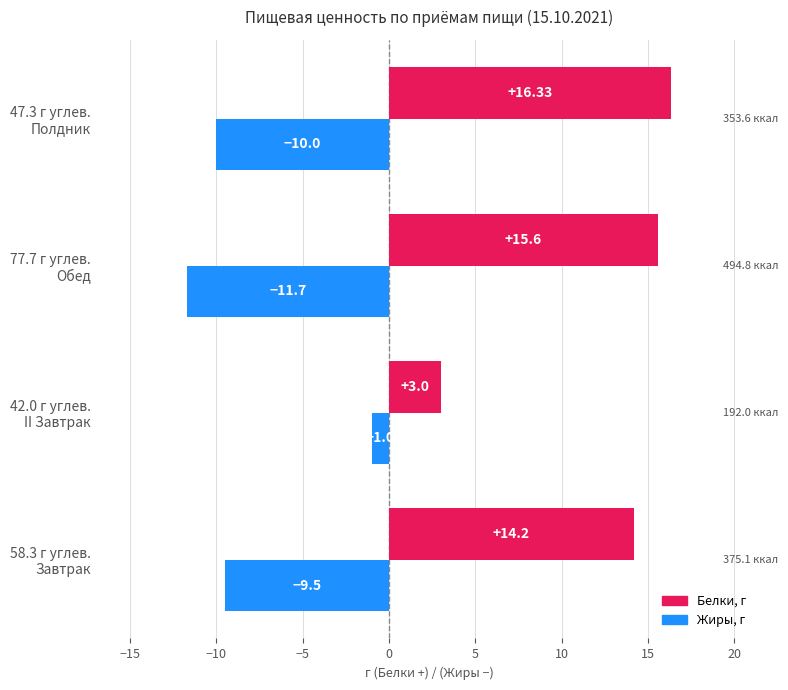

How many series are shown in this chart?

2